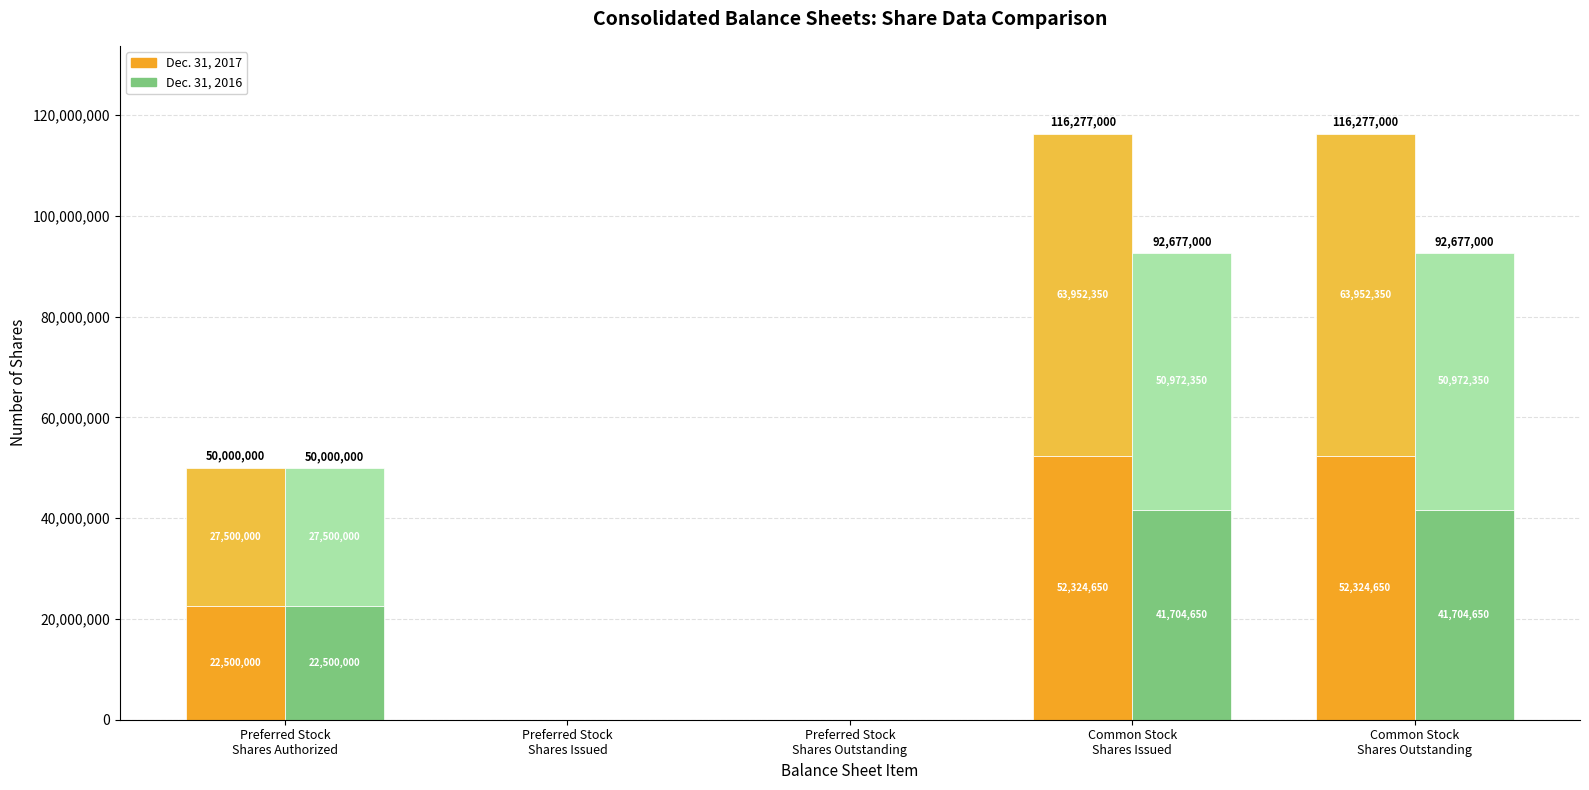

Reading right to left, list all the values displayed in this chart.

Dec. 31, 2017: Common Stock
Shares Outstanding=52324650	Common Stock
Shares Issued=52324650	Preferred Stock
Shares Outstanding=0	Preferred Stock
Shares Issued=0	Preferred Stock
Shares Authorized=22500000
Dec. 31, 2017 (upper): Common Stock
Shares Outstanding=63952350	Common Stock
Shares Issued=63952350	Preferred Stock
Shares Outstanding=0	Preferred Stock
Shares Issued=0	Preferred Stock
Shares Authorized=27500000
Dec. 31, 2016: Common Stock
Shares Outstanding=41704650	Common Stock
Shares Issued=41704650	Preferred Stock
Shares Outstanding=0	Preferred Stock
Shares Issued=0	Preferred Stock
Shares Authorized=22500000
Dec. 31, 2016 (upper): Common Stock
Shares Outstanding=50972350	Common Stock
Shares Issued=50972350	Preferred Stock
Shares Outstanding=0	Preferred Stock
Shares Issued=0	Preferred Stock
Shares Authorized=27500000